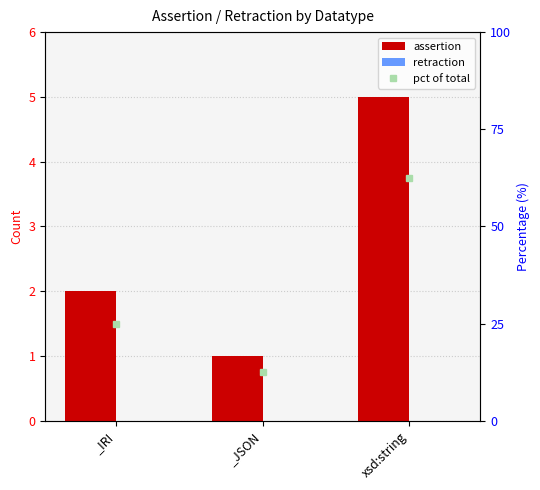

Reading right to left, list all the values displayed in this chart.

assertion: 5.0	1.0	2.0
retraction: 0.0	0.0	0.0
pct of total: 62.5	12.5	25.0